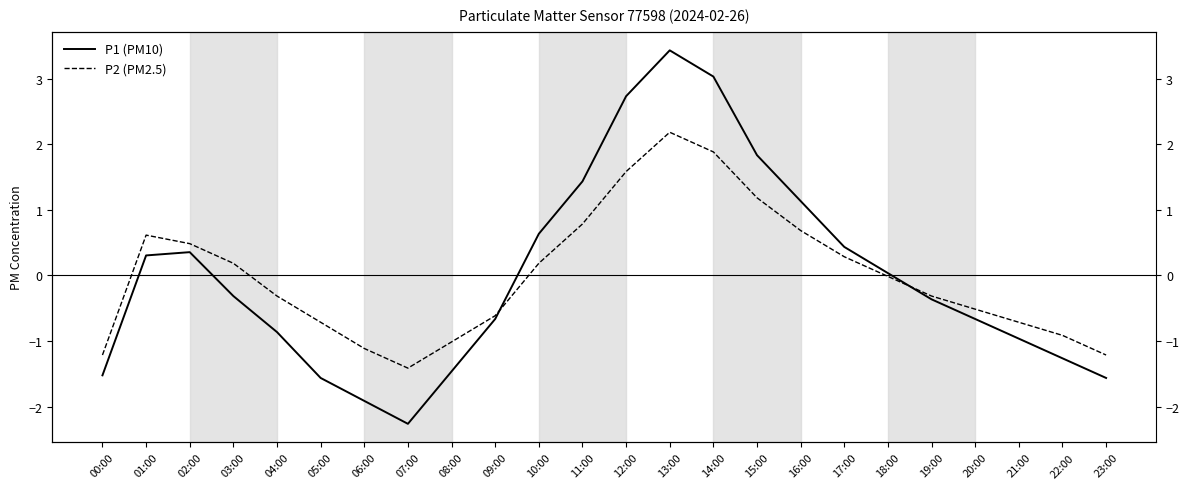

How many data points does each series have?

24